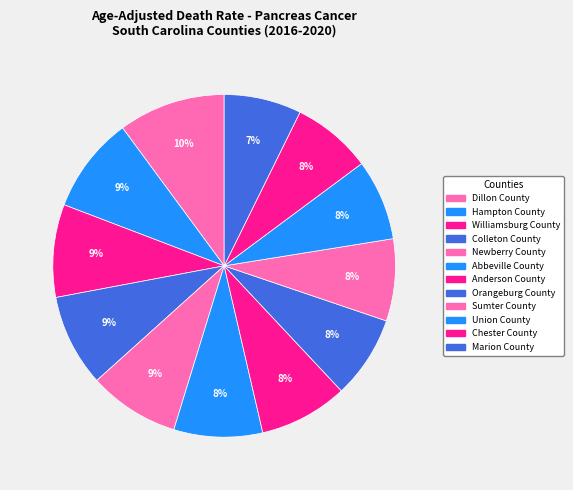

Does any single category account for the majority?

No